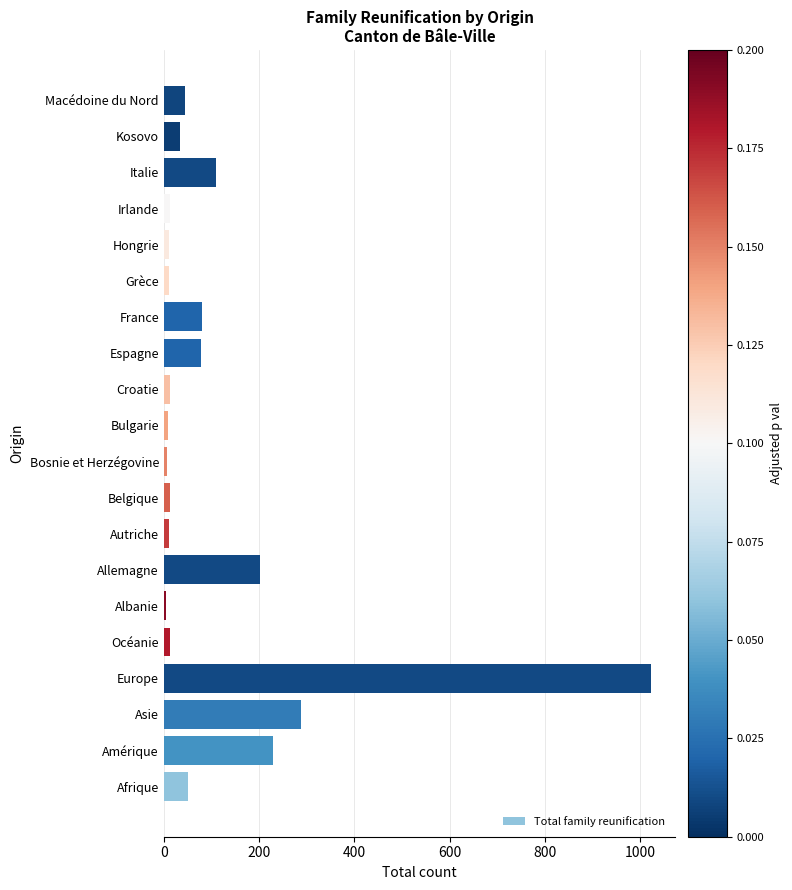

The chart shows a value of 127 at France. True or false?

False